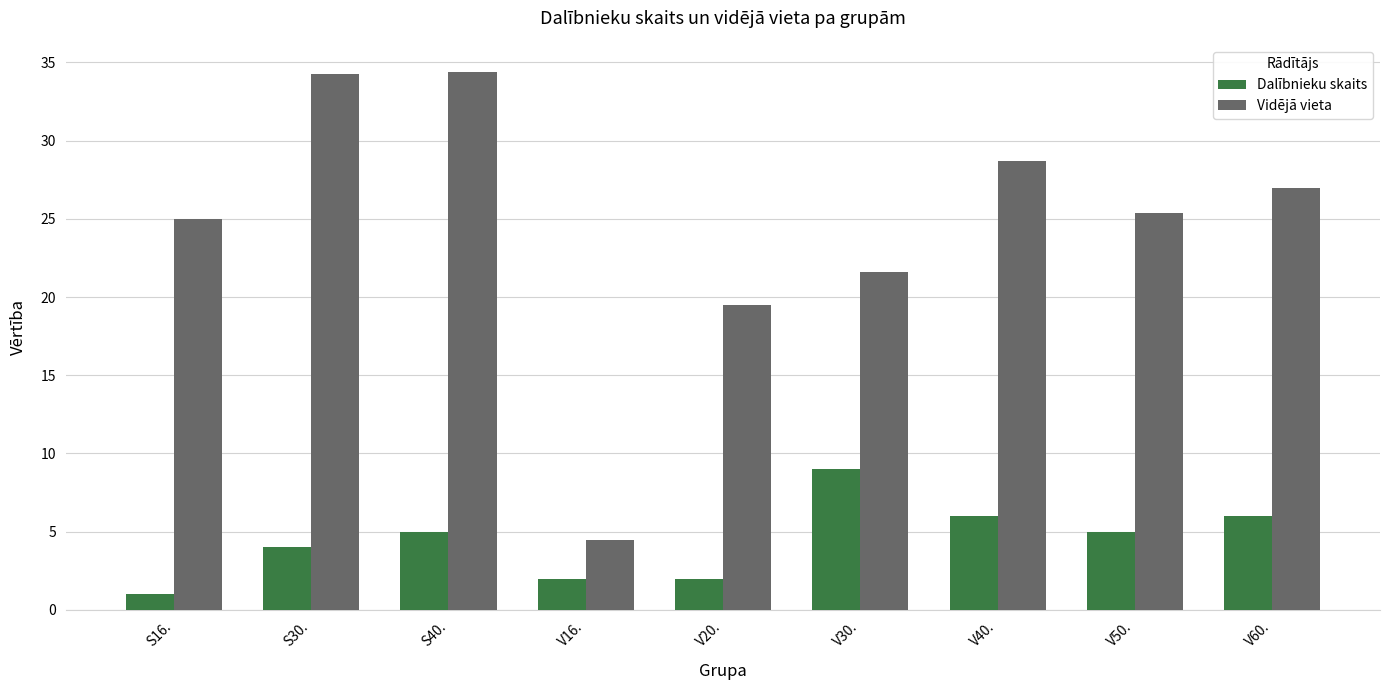

What is the lowest value of the Vidējā vieta series?

4.5